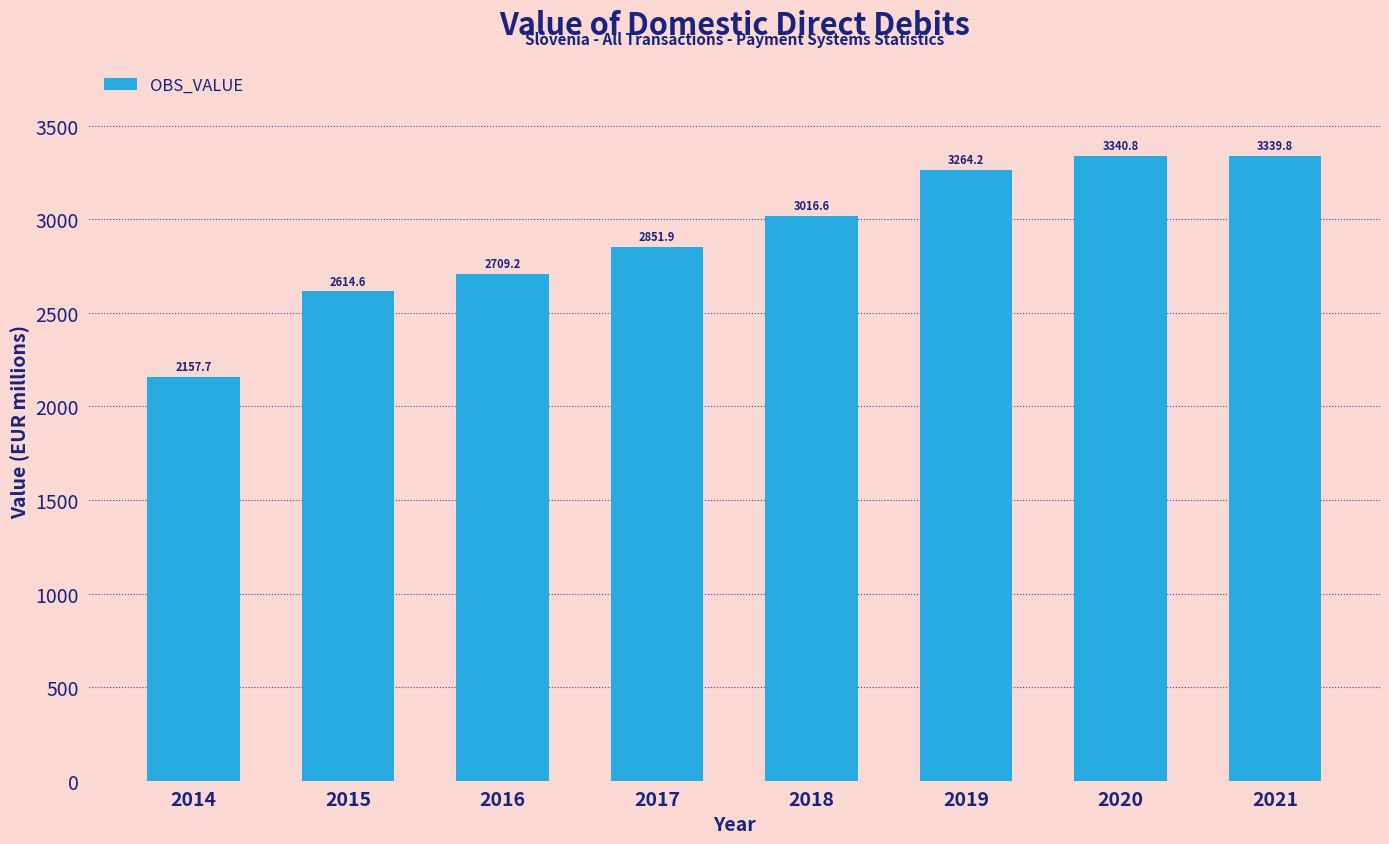

What is the greatest value displayed?

3340.8